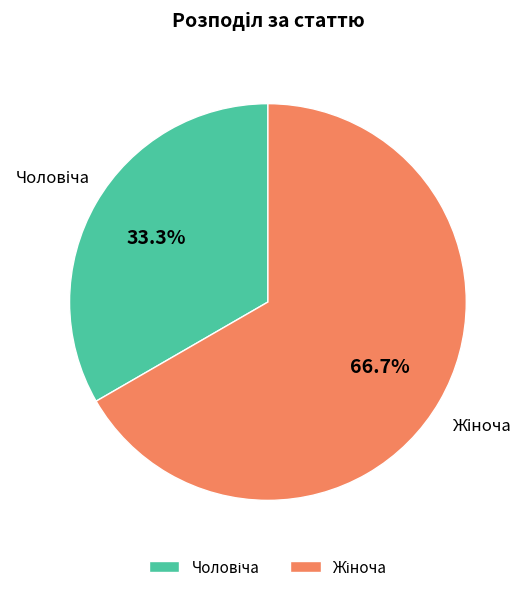

Is there any slice that represents more than half of the pie?

Yes